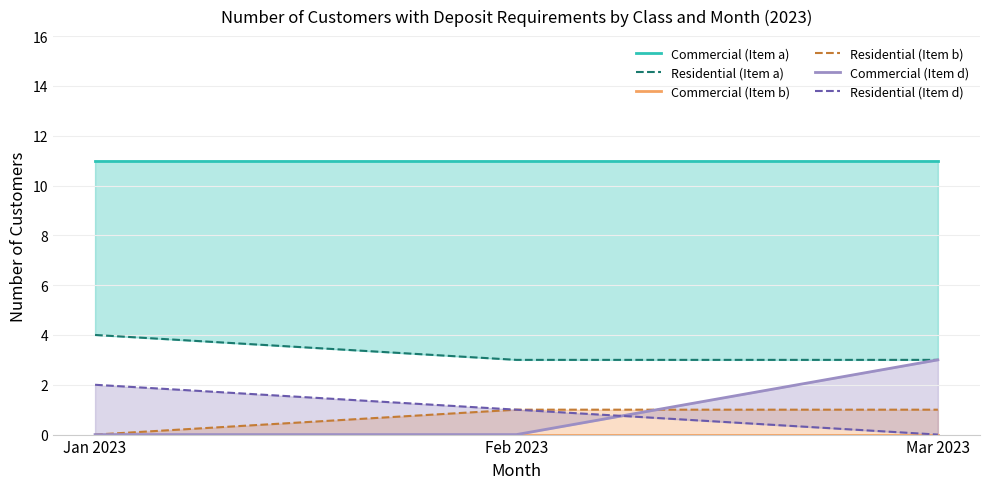

Which series has the largest total across all categories?

Commercial (Item a)